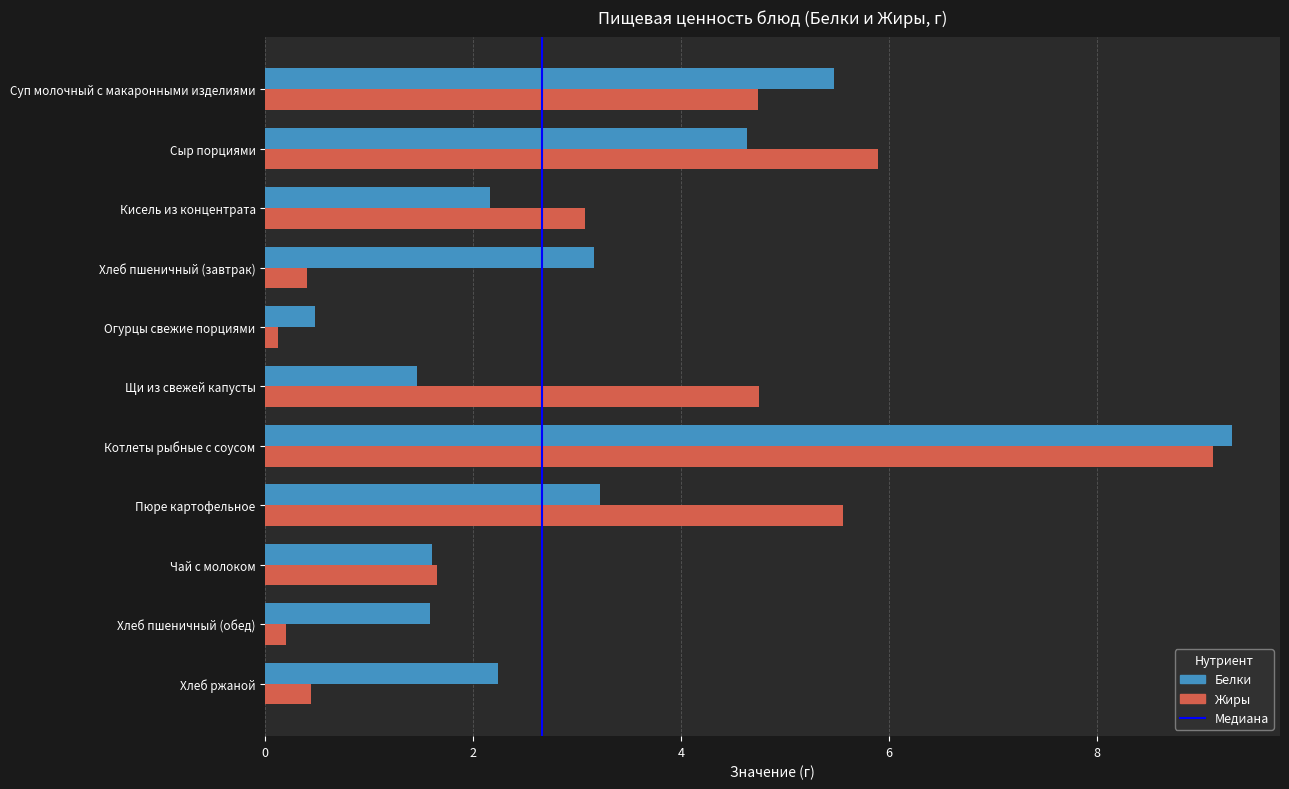

Which series changed the most between Кисель из концентрата and Пюре картофельное?

Жиры